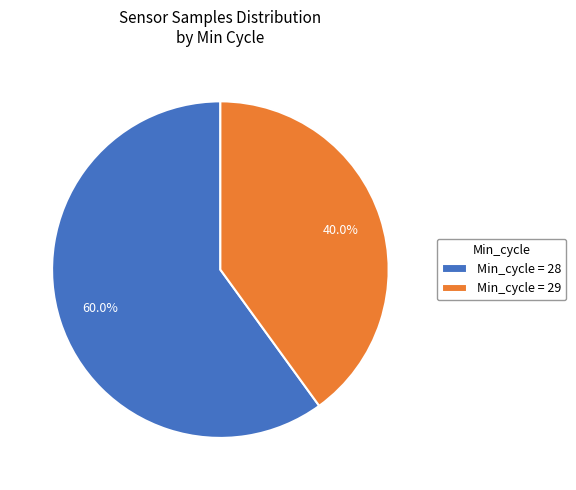

Which category has the biggest portion of the pie?

Min_cycle = 28